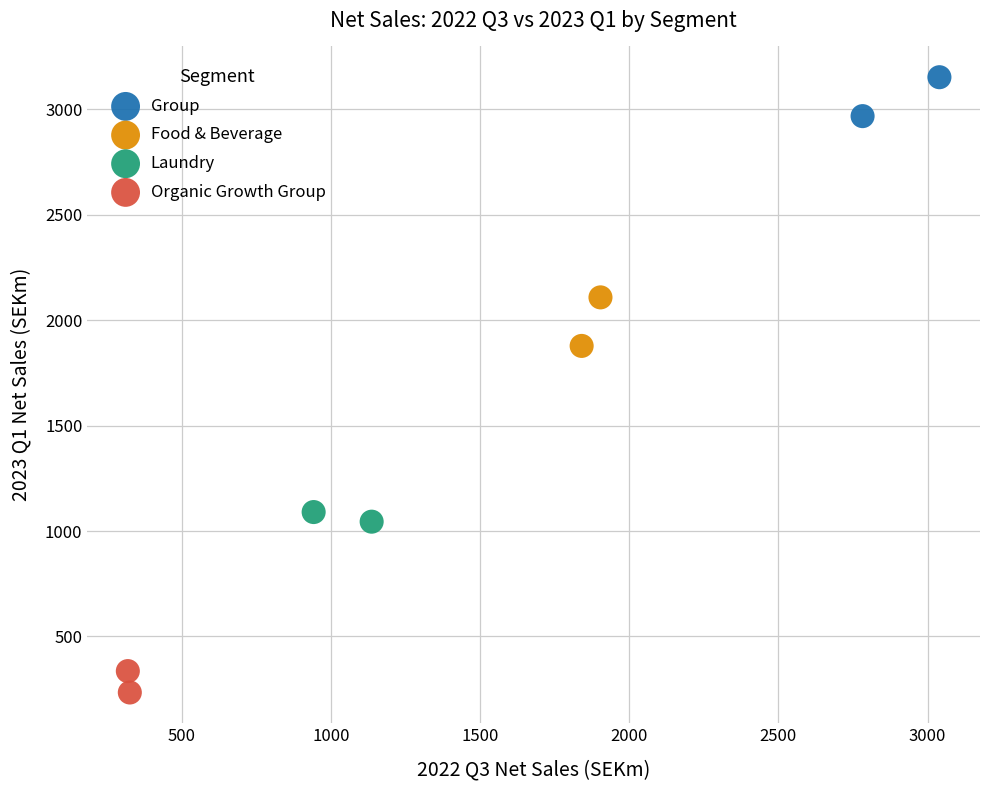

Which series has the largest Y range (max minus min)?

Food & Beverage